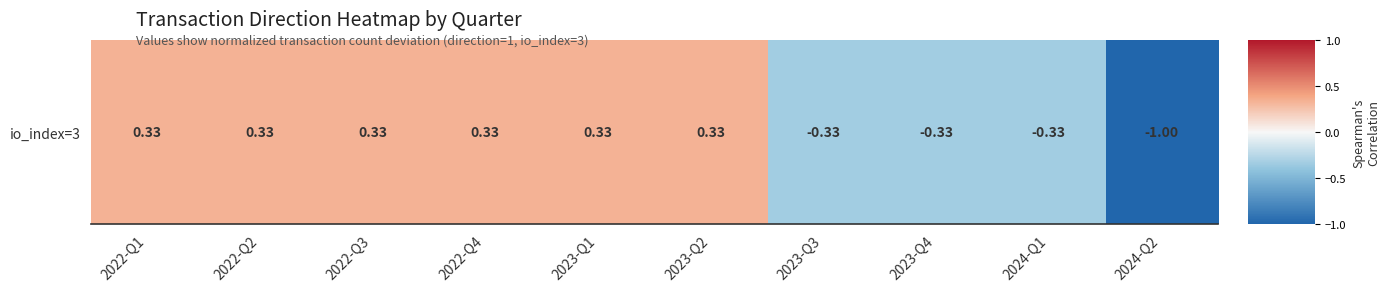

How many values exceed 0?

6